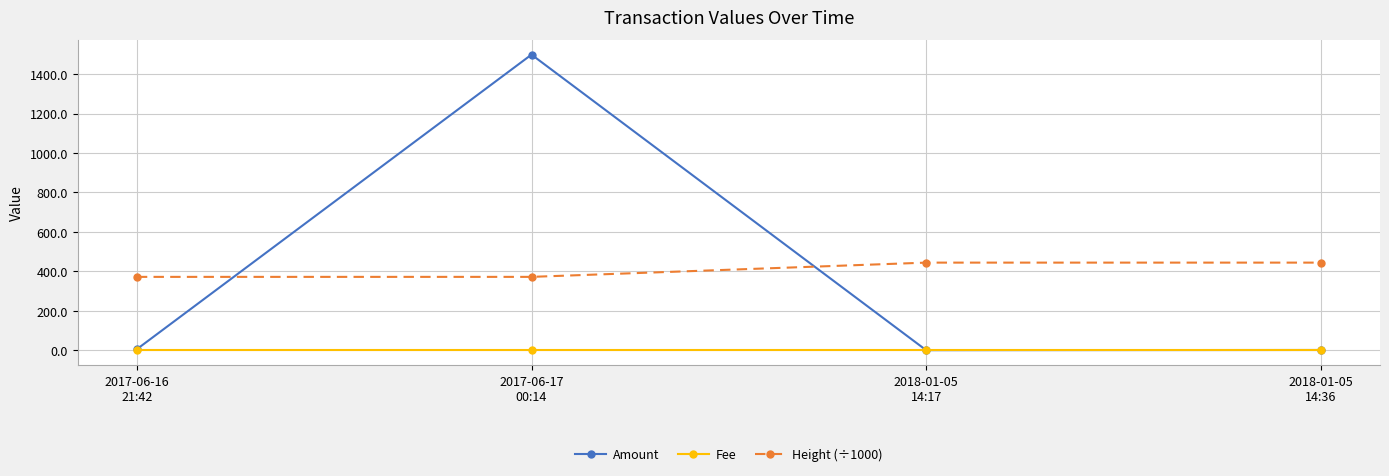

True or false: Height (÷1000) has more than 2 interior local peaks.

False